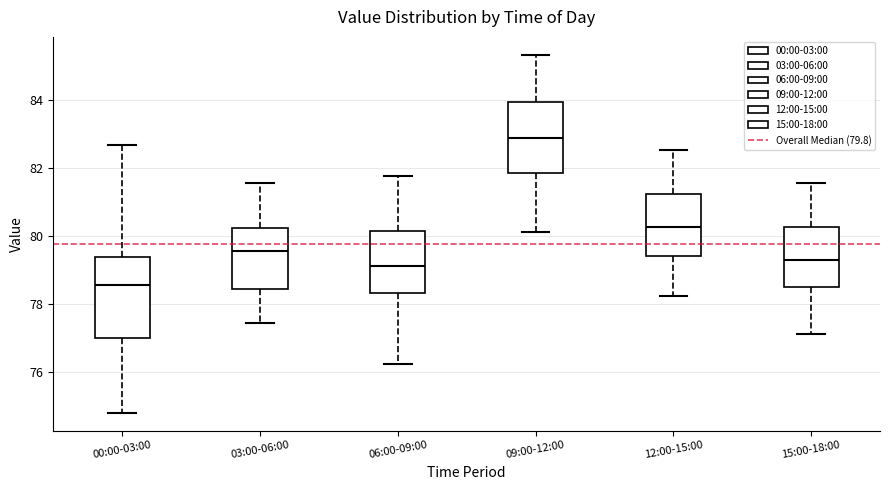

Reading left to right, transcribe this box plot: for each box, give where its median line is, the range the box spans, and where its two whiskers end, as read against the y-axis. The values are not printed on the chart, so give them approximately, as read against the axis.

00:00-03:00: median 78.6, box 77.0 to 79.4, whiskers 74.8 to 82.6
03:00-06:00: median 79.6, box 78.4 to 80.2, whiskers 77.4 to 81.6
06:00-09:00: median 79.2, box 78.4 to 80.2, whiskers 76.2 to 81.8
09:00-12:00: median 83.0, box 81.8 to 84.0, whiskers 80.2 to 85.4
12:00-15:00: median 80.2, box 79.4 to 81.2, whiskers 78.2 to 82.6
15:00-18:00: median 79.2, box 78.6 to 80.2, whiskers 77.2 to 81.6